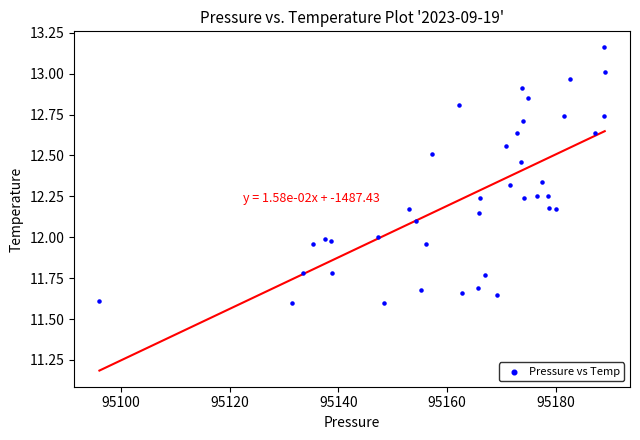

What is the range of Y values (max minus min)?

1.6